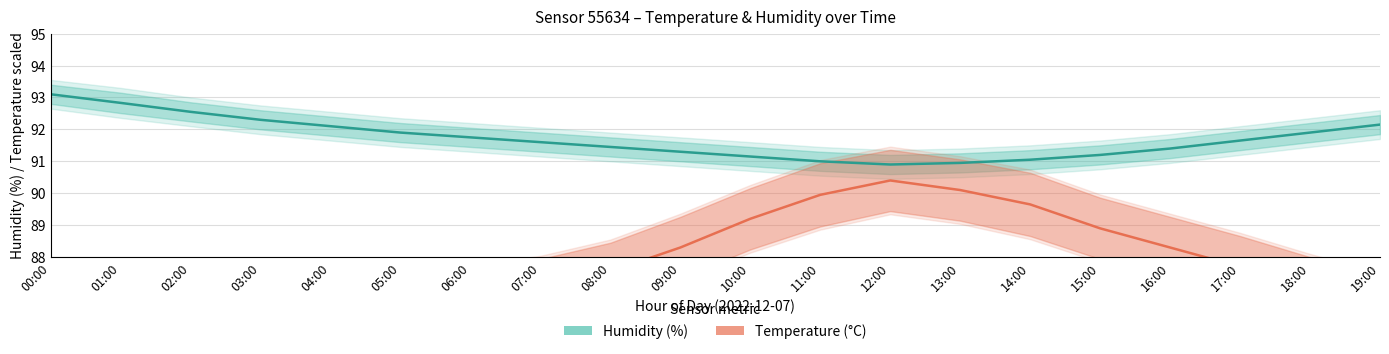

What is the value of the Humidity (%) point at the 1st from the left?

93.1